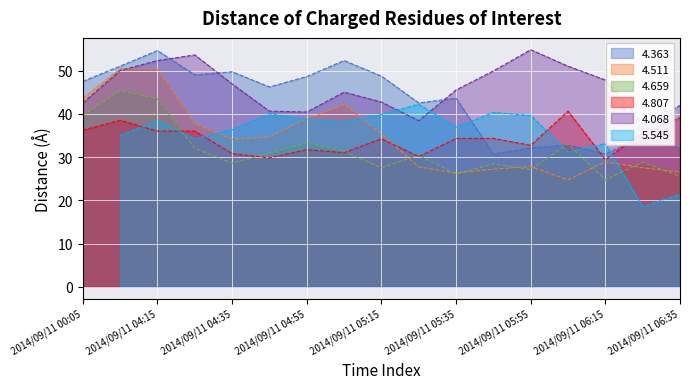

What is the label of the 3rd point from the left?

2014/09/11 04:15